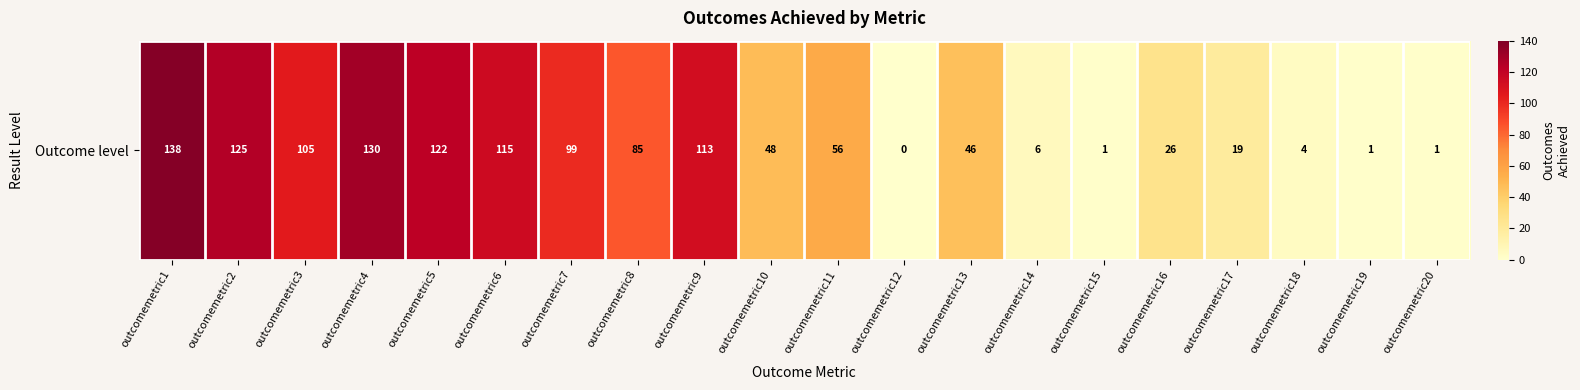

The chart shows a value of 219 at outcomemetric1. True or false?

False